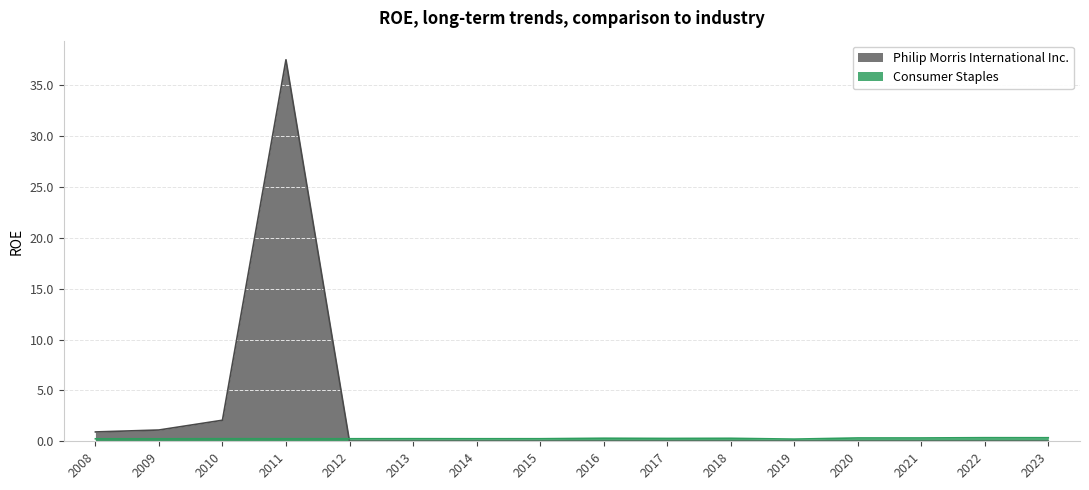

At 2023, list the series in order from largest to smallest.

Consumer Staples, Philip Morris International Inc.